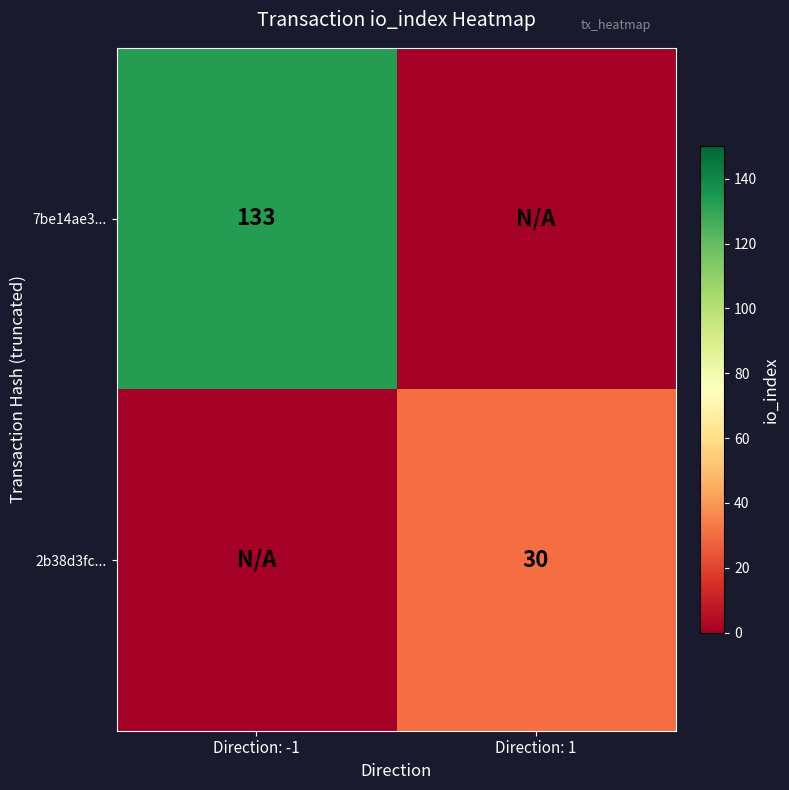

The 7be14ae3... series shows 231 at Direction: -1. True or false?

False